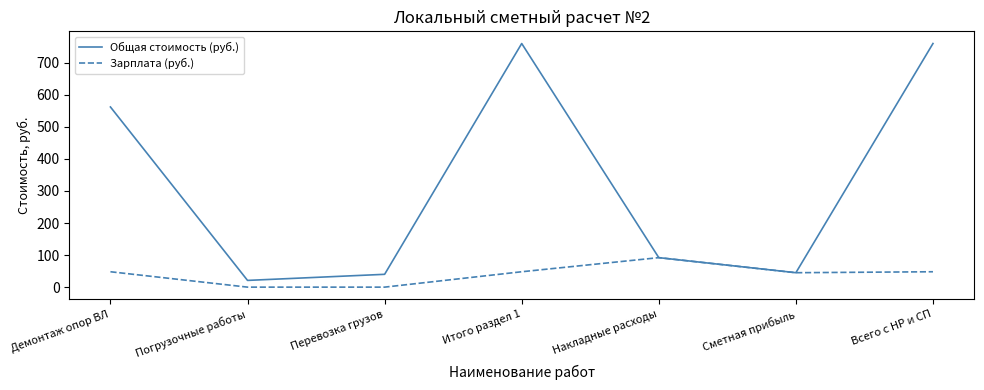

What is the average value of the Общая стоимость (руб.) series?

326